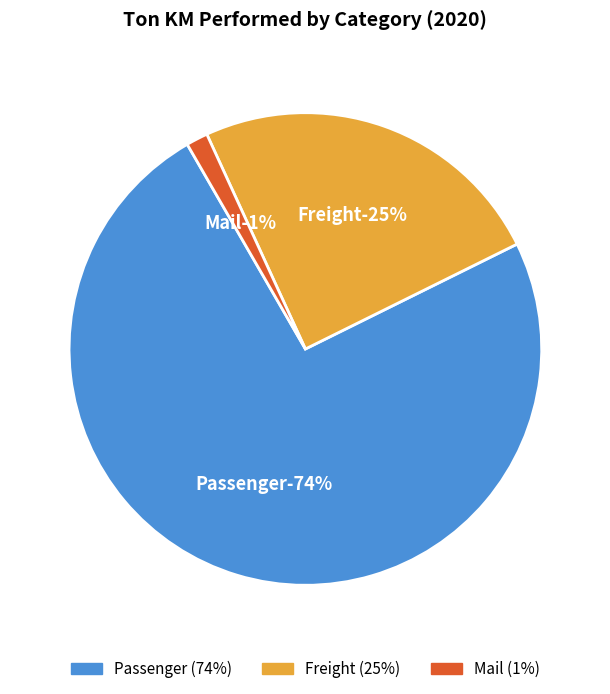

Which slice is the smallest?

Mail